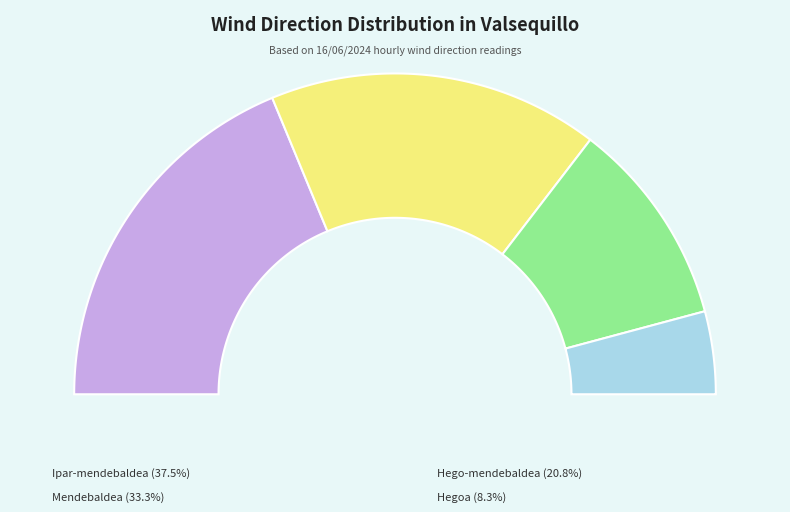

What is the smallest slice in the pie chart?

Hegoa